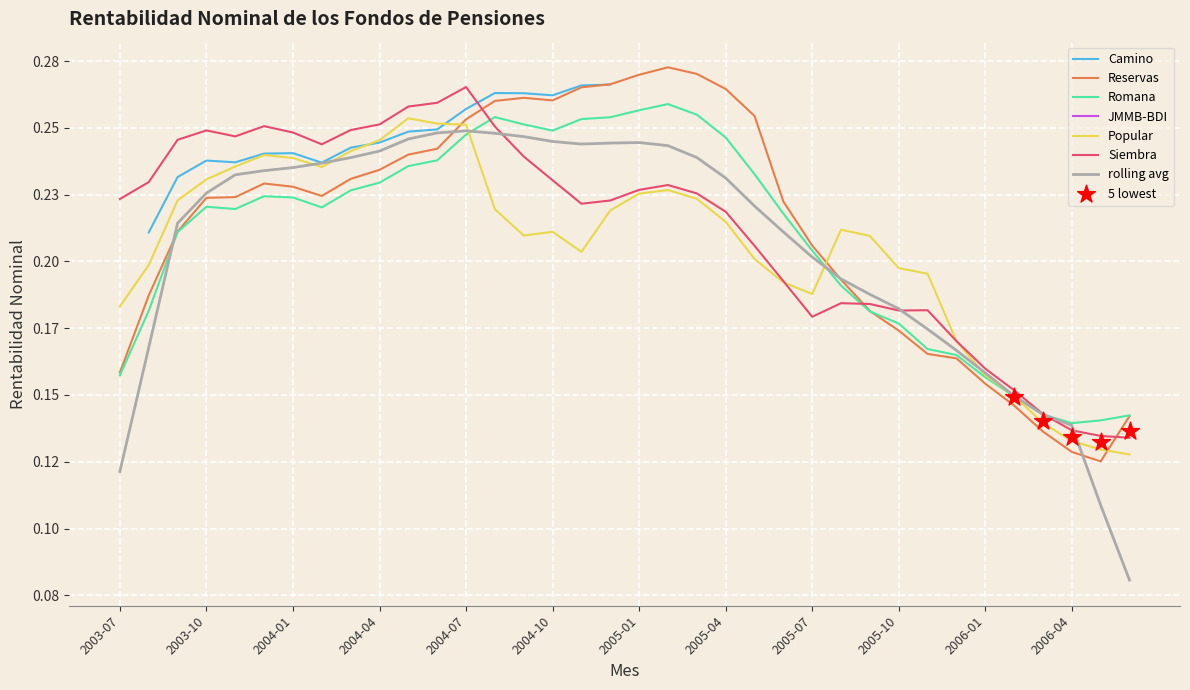

Which series reaches the minimum Y coordinate?

Reservas